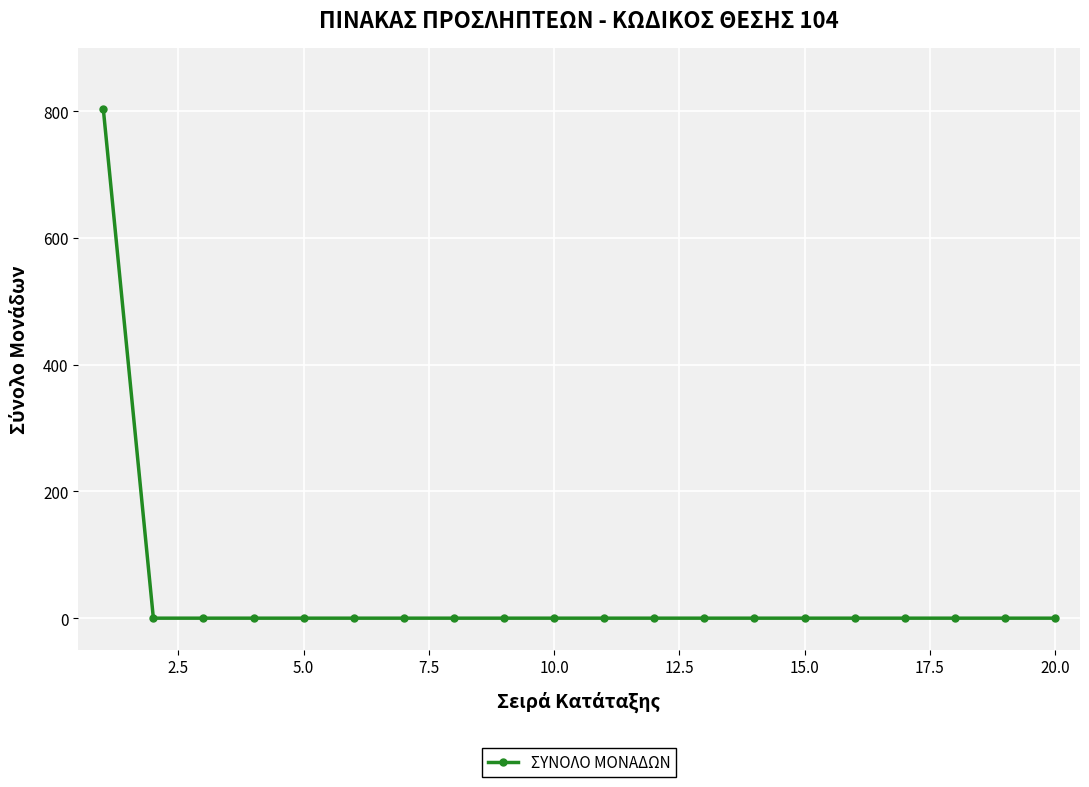

What is the average value?

40